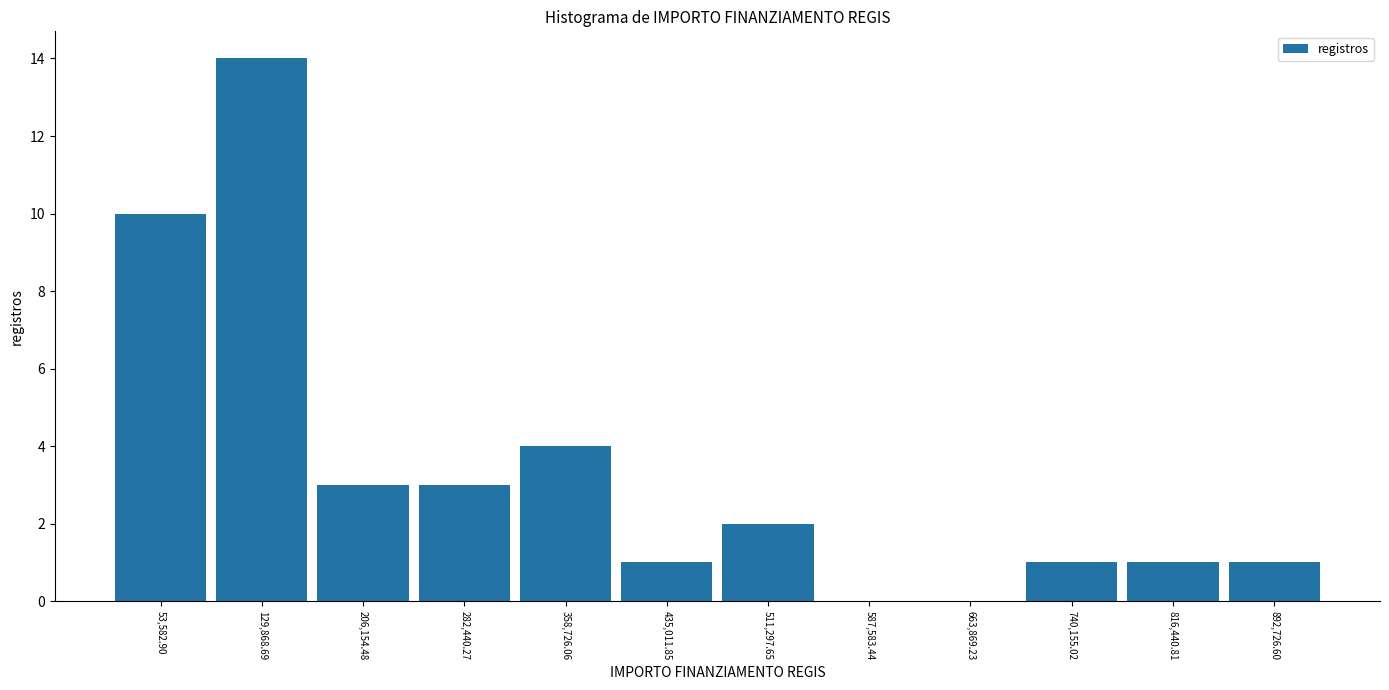

Reading left to right, list every bar in this chart as the range it spans on the x-axis followed by its height. Neither the bar edges nor the heights are printed on the chart, so give them approximately, as read against the axes.

20000 to 90000: 10
90000 to 170000: 14
170000 to 240000: 3
240000 to 320000: 3
320000 to 400000: 4
400000 to 470000: 1
470000 to 550000: 2
550000 to 630000: 0
630000 to 700000: 0
700000 to 780000: 1
780000 to 850000: 1
850000 to 930000: 1